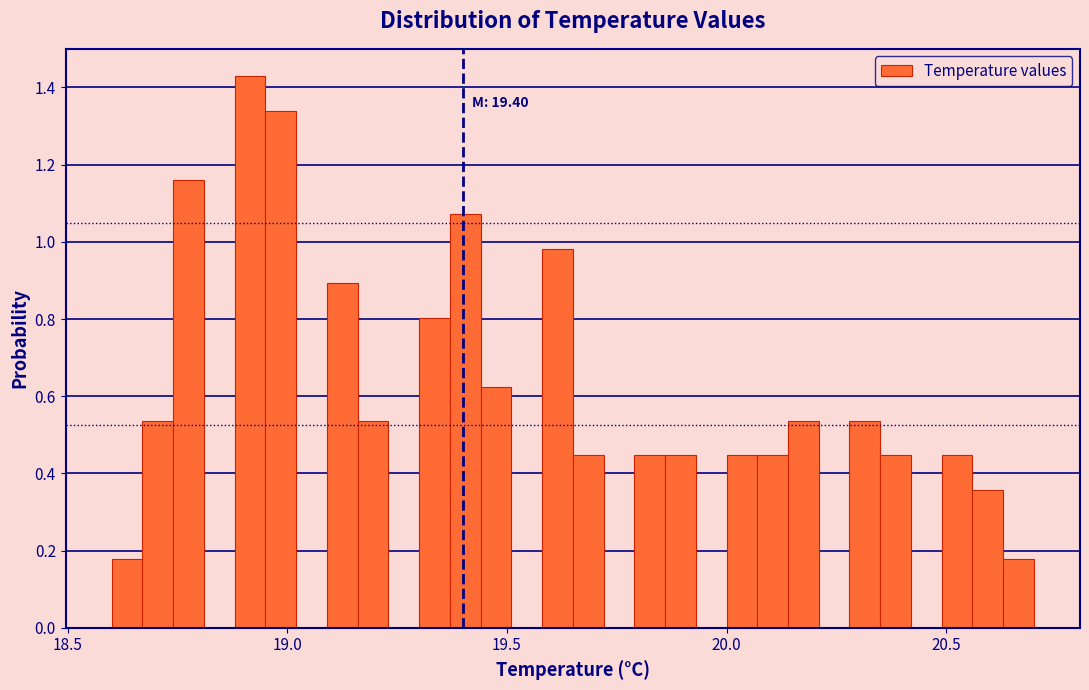

Around what value on the x-axis is the tallest bar? Give the approximate position of its centre, as read against the axis.

18.90